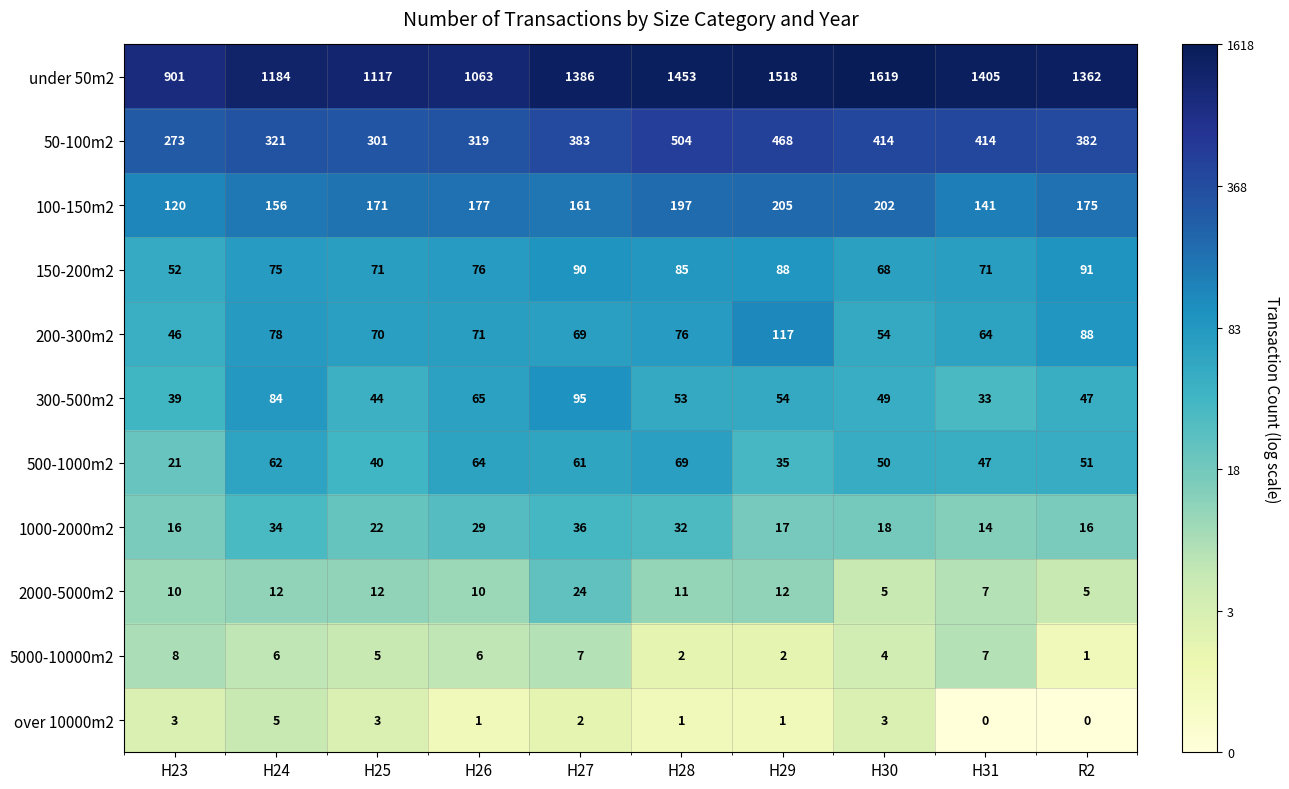

What is the difference between the maximum and second lowest values in the 100-150m2 series?

64